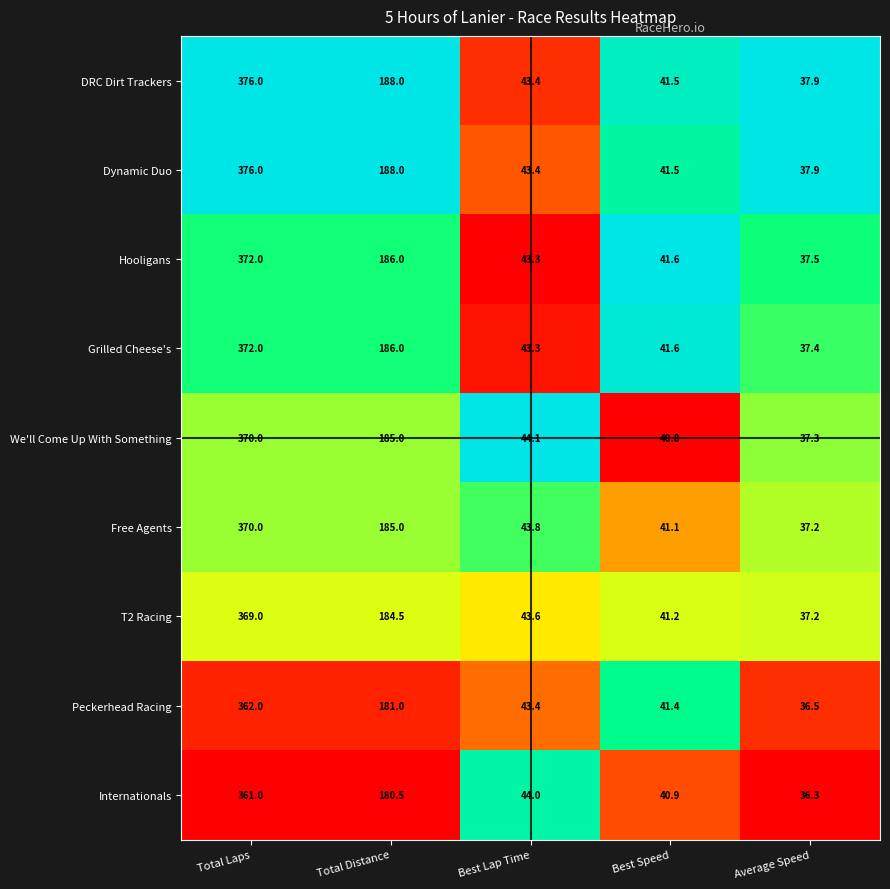

Count the number of data series in this chart.

9